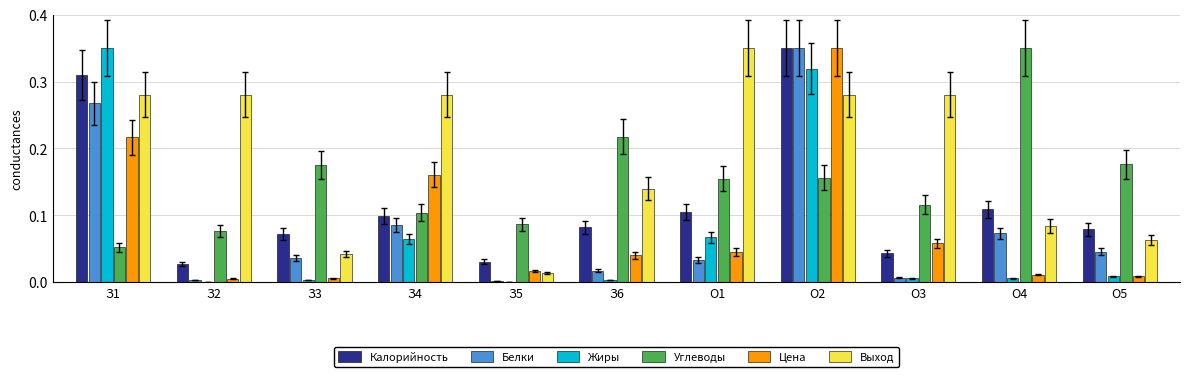

The value of Калорийность at З5 is 0.0. True or false?

True